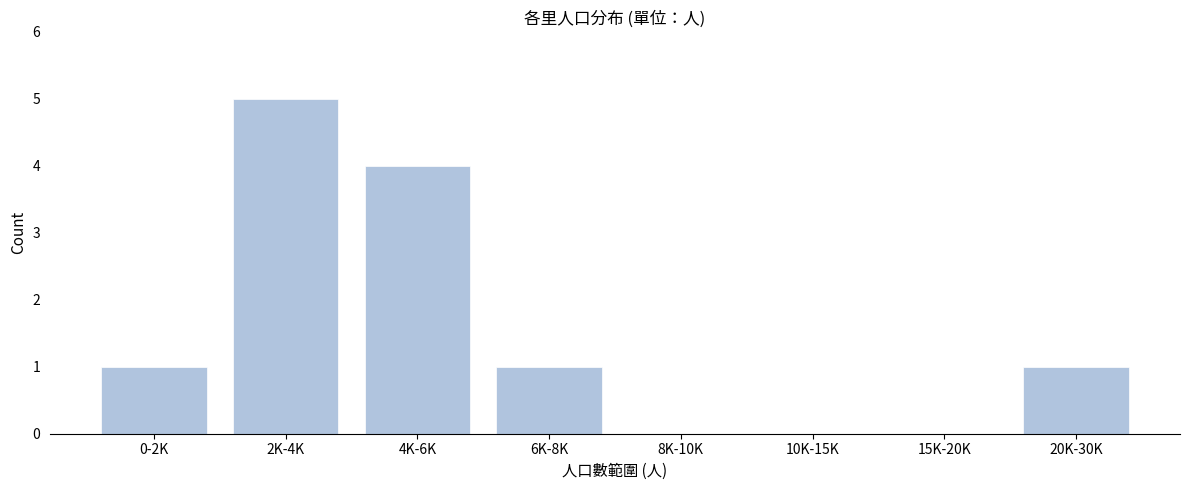

Reading left to right, list all the values displayed in this chart.

0-2K=1	2K-4K=5	4K-6K=4	6K-8K=1	8K-10K=0	10K-15K=0	15K-20K=0	20K-30K=1